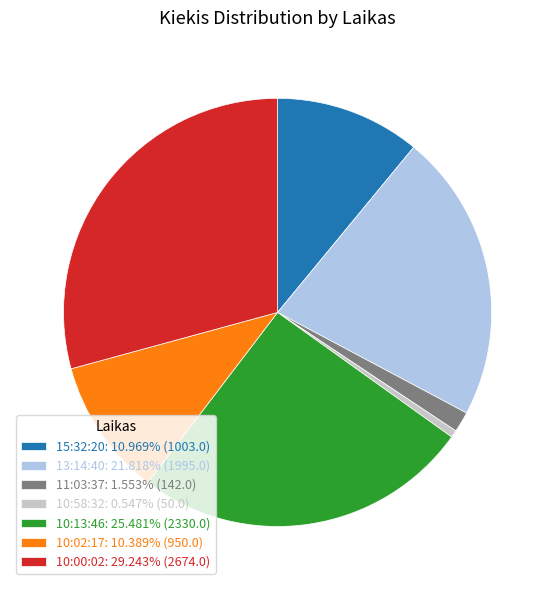

Does 10:00:02 account for over 50% of the chart?

No